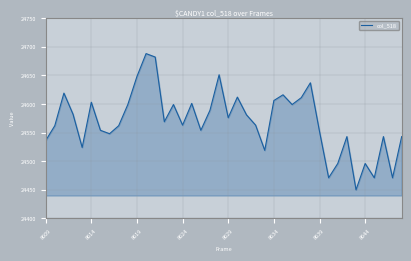

How many series are shown in this chart?

1